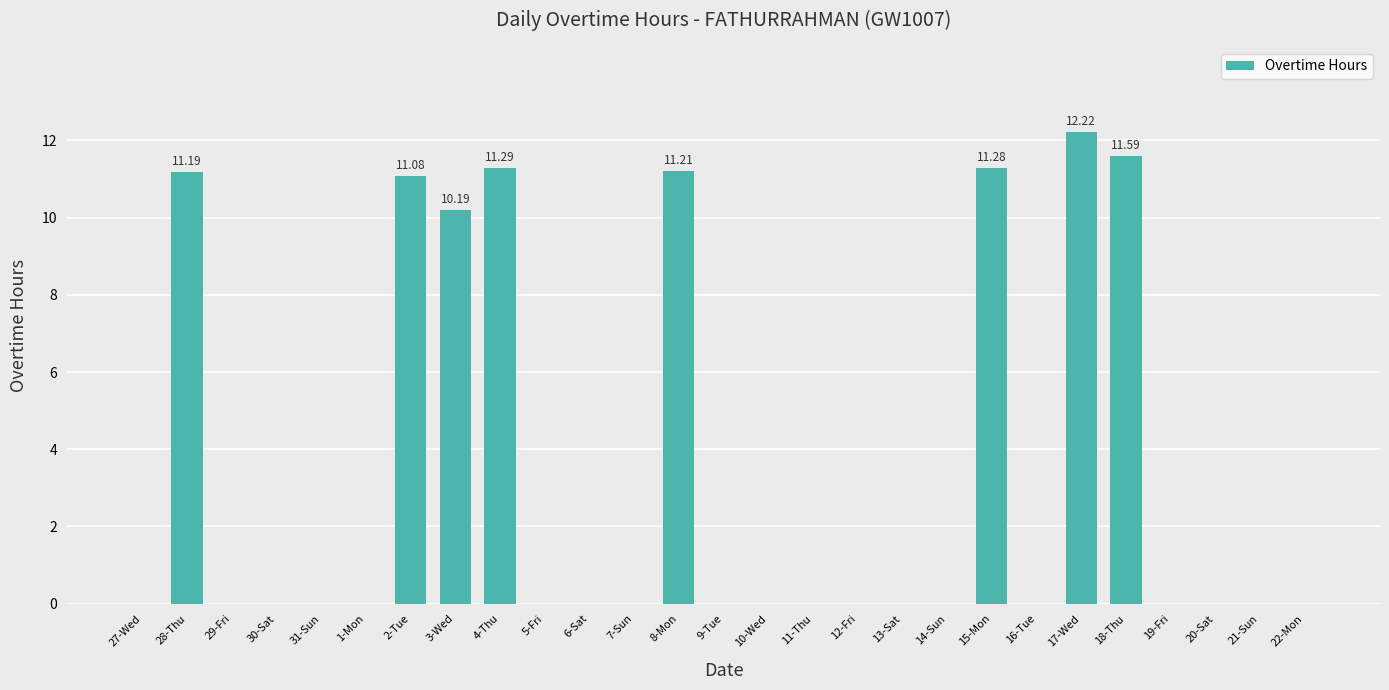

What is the average value?

3.3